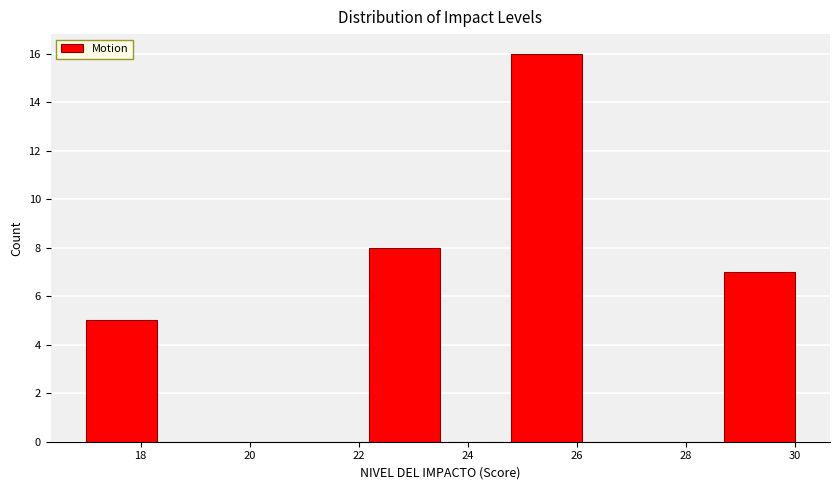

Reading left to right, list every bar in this chart as the range it spans on the x-axis followed by its height. Neither the bar edges nor the heights are printed on the chart, so give them approximately, as read against the axes.

17.0 to 18.3: 5
18.3 to 19.6: 0
19.6 to 20.9: 0
20.9 to 22.2: 0
22.2 to 23.5: 8
23.5 to 24.8: 0
24.8 to 26.1: 16
26.1 to 27.4: 0
27.4 to 28.7: 0
28.7 to 30.0: 7